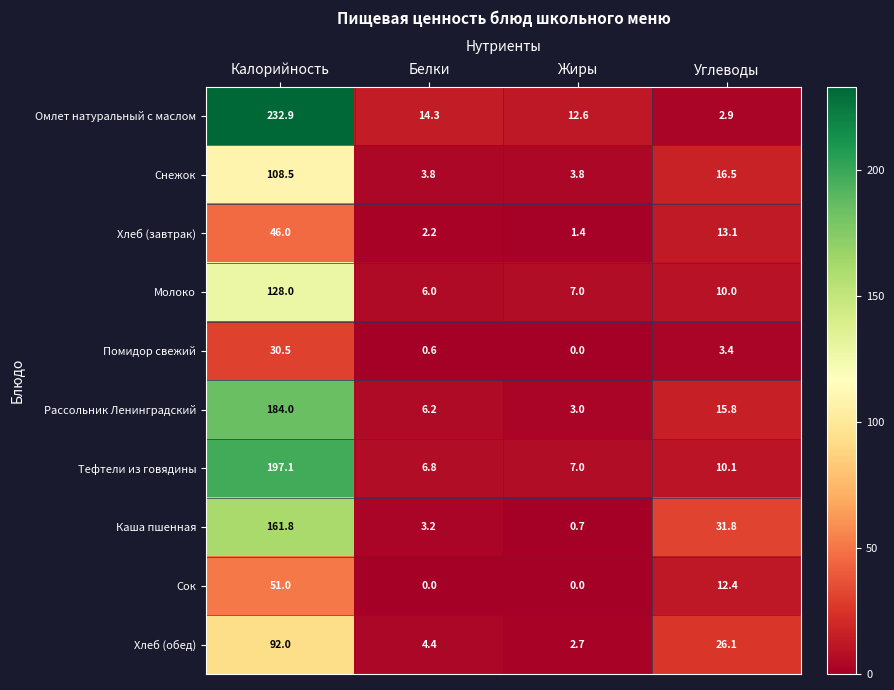

Which series has the largest total across all categories?

Омлет натуральный с маслом